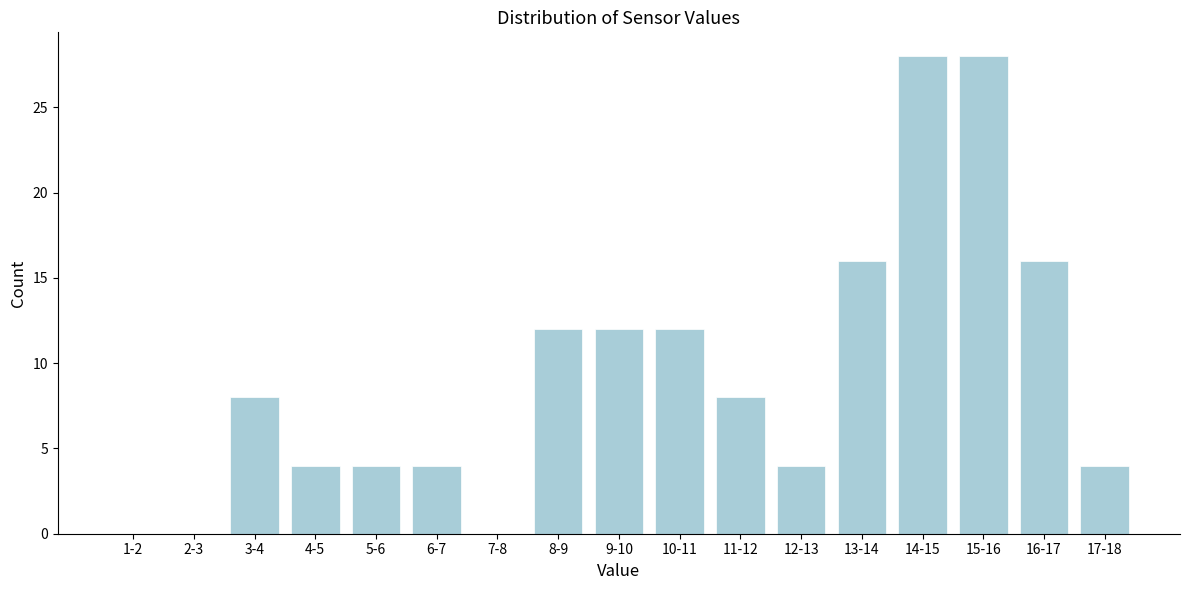

Reading left to right, what are all the values shown in this chart?

1-2=0	2-3=0	3-4=8	4-5=4	5-6=4	6-7=4	7-8=0	8-9=12	9-10=12	10-11=12	11-12=8	12-13=4	13-14=16	14-15=28	15-16=28	16-17=16	17-18=4